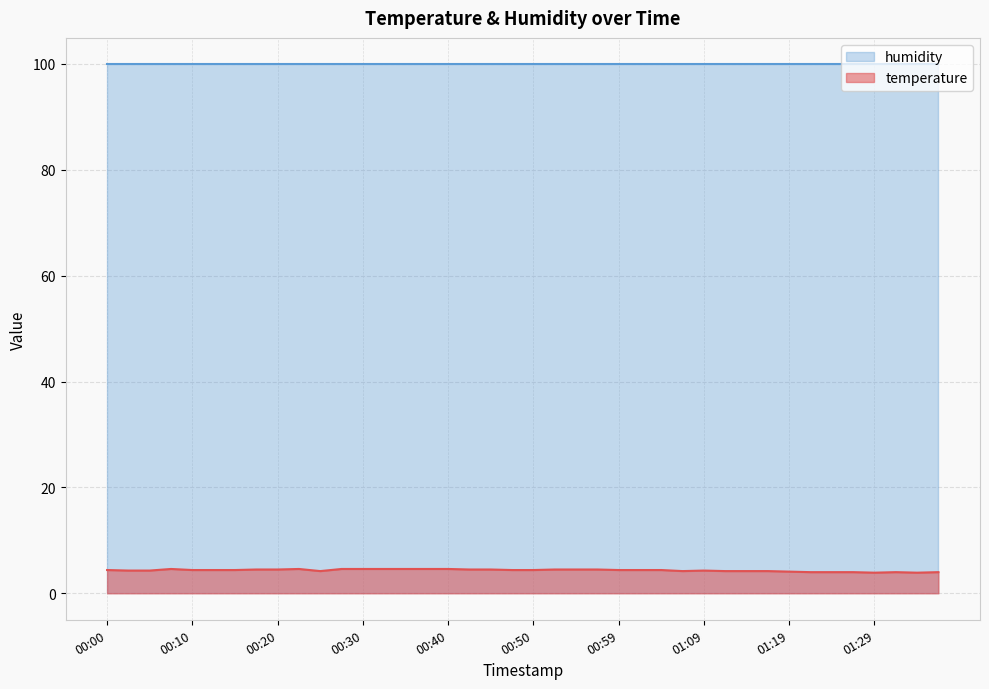

What is the smallest value displayed?

3.9